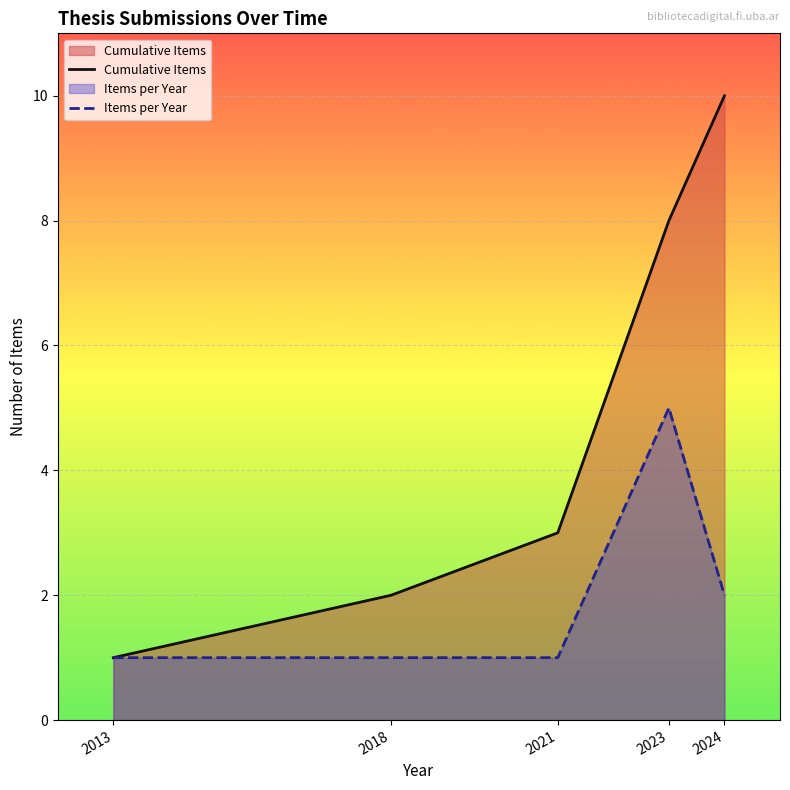

Rank the series at 2013 from highest to lowest value.

Cumulative Items, Items per Year